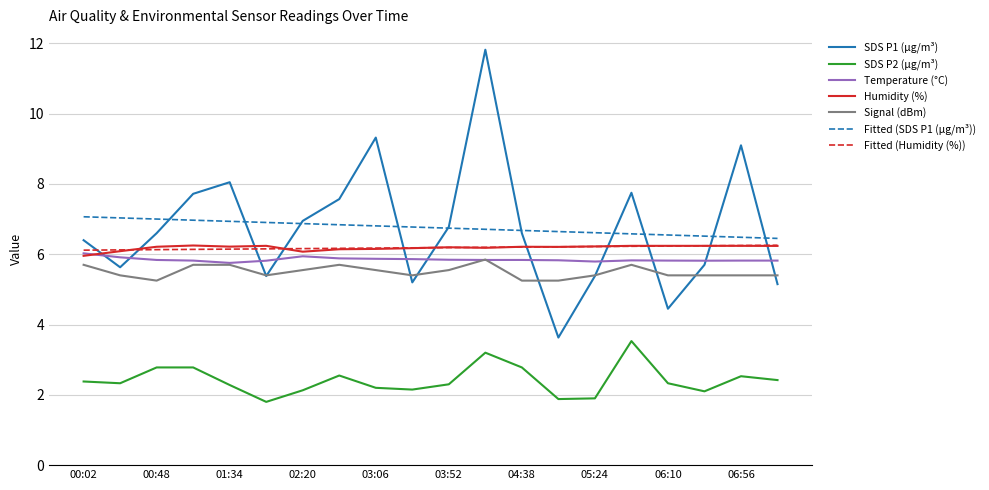

Which series has the widest spread of values?

SDS P1 (µg/m³)